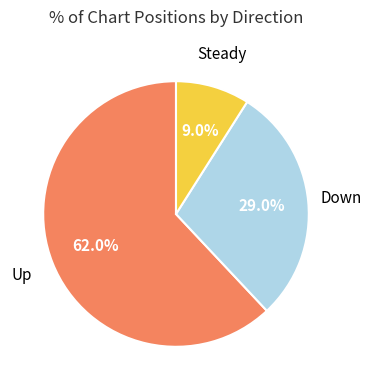

Is there a majority slice in this chart?

Yes